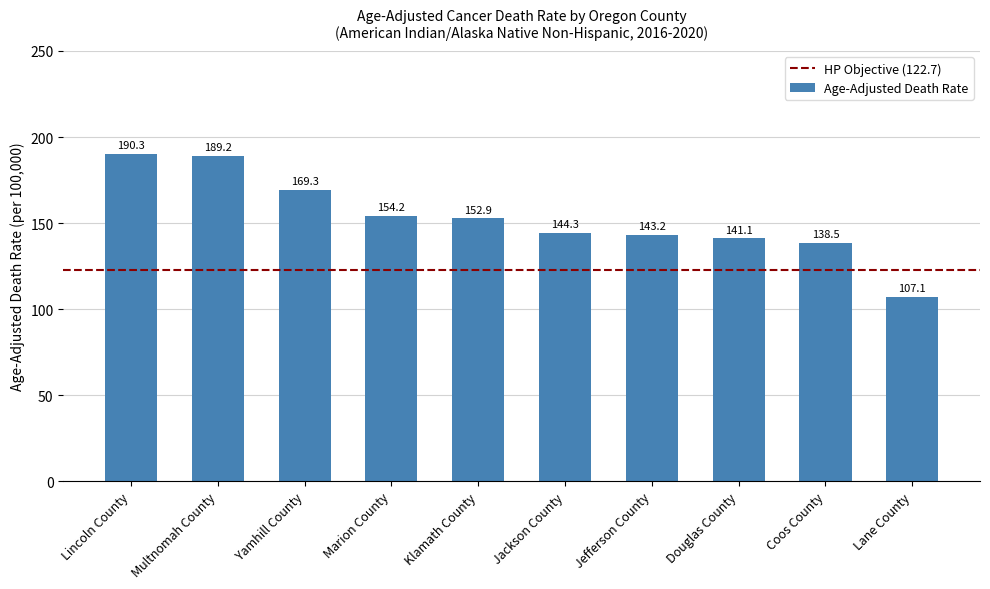

How many categories are shown in the chart?

10